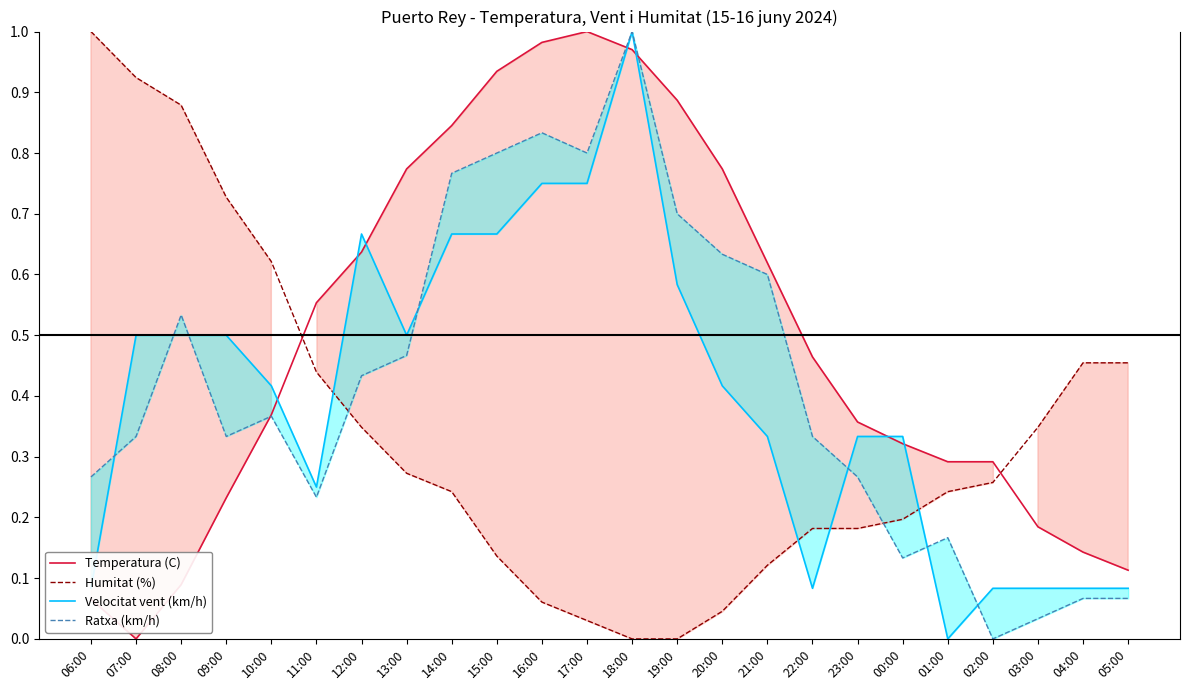

Which series changed the most between 16:00 and 04:00?

Temperatura (C)